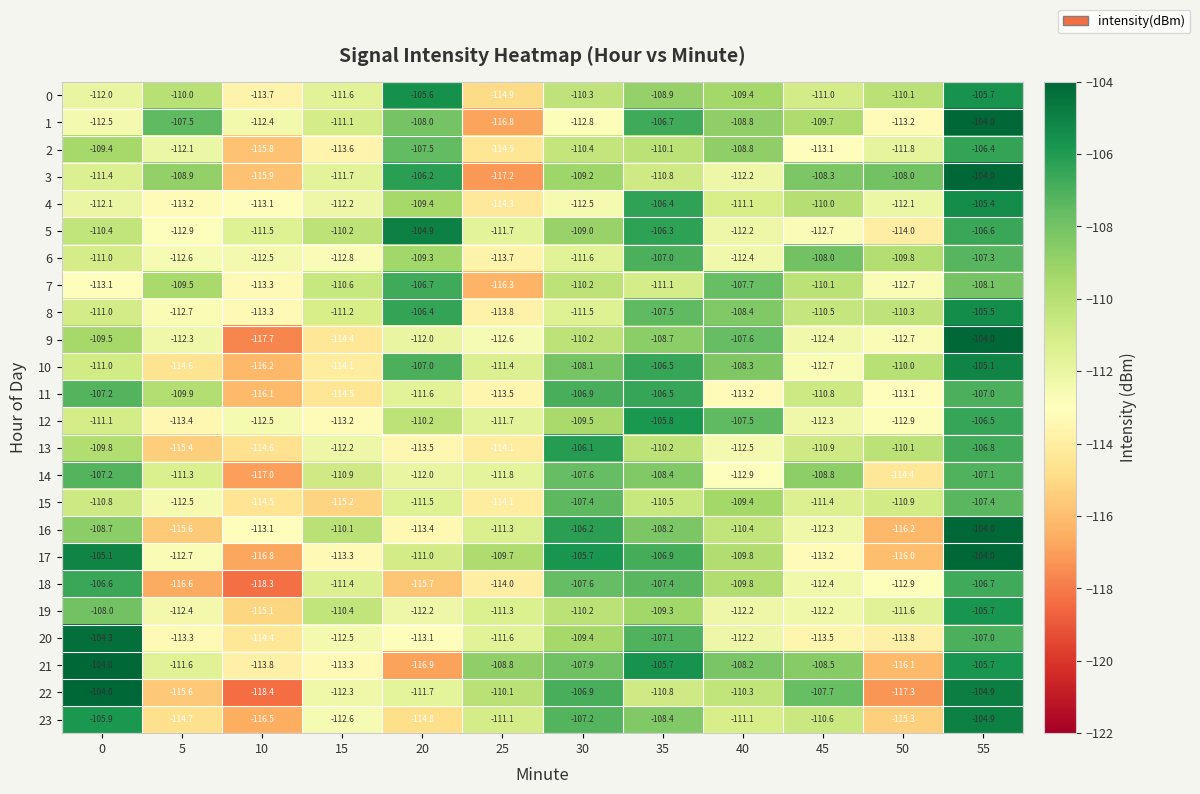

Which series has the largest total across all categories?

21